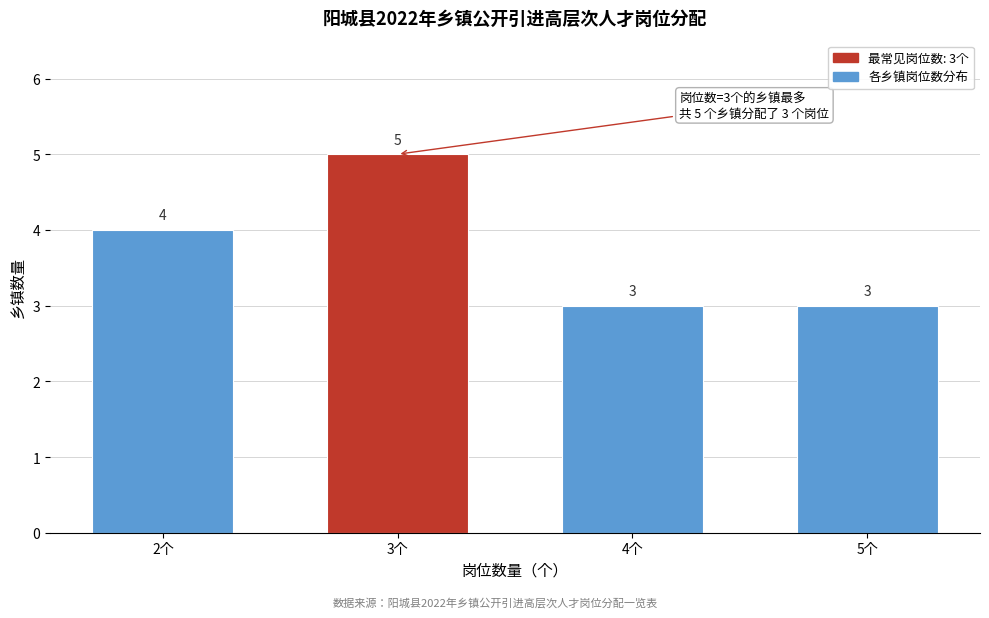

Reading left to right, what are all the values shown in this chart?

4	5	3	3